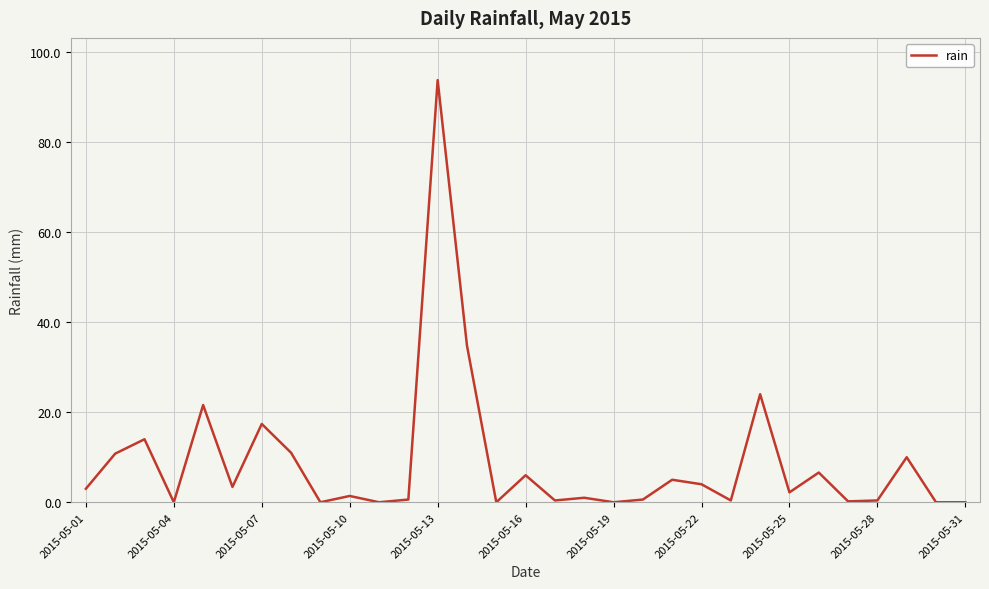

What is the greatest value displayed?

93.8